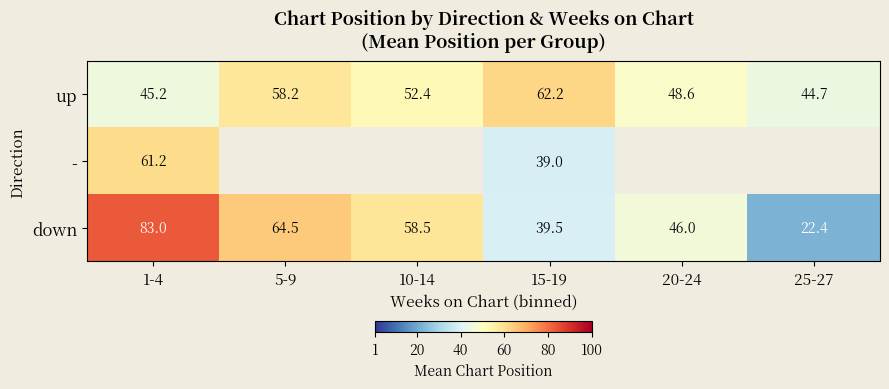

What is the total value across all series at 1-4?

189.4